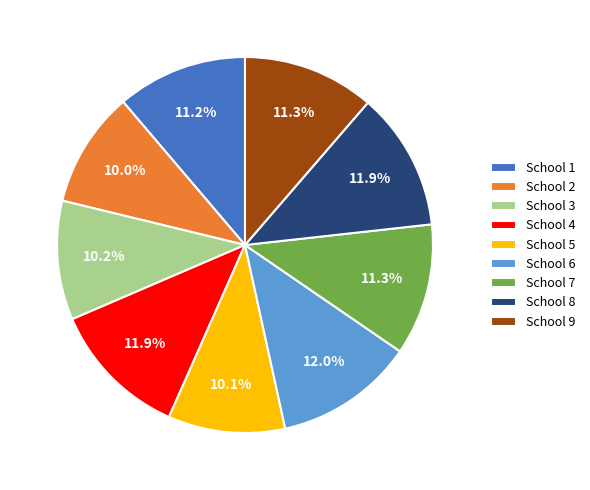

What portion of the pie excludes School 2?

90.0%